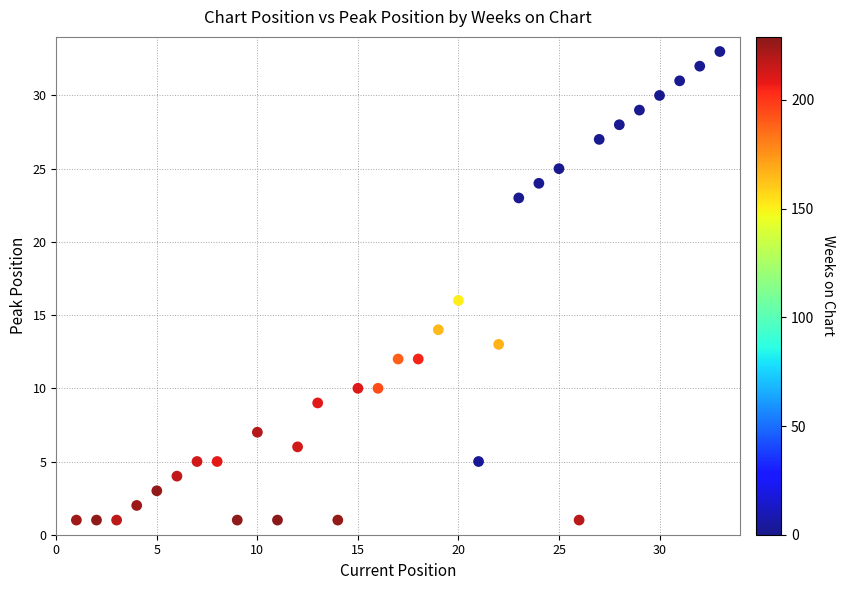

What Y value in the scatter plot is closest to 17?

16